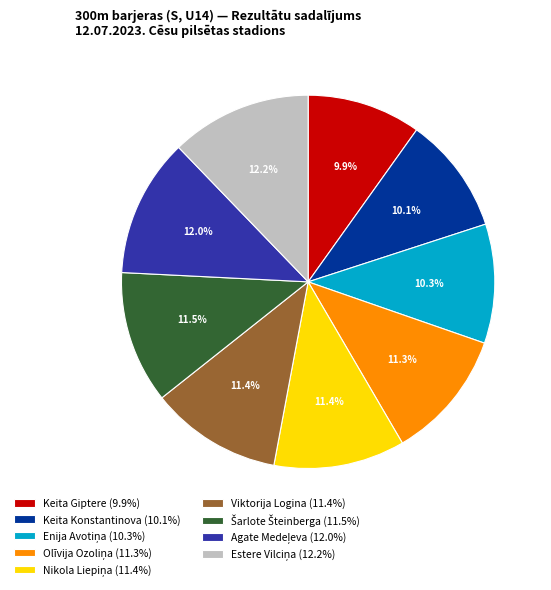

Is it true that Keita Giptere is 16% of the pie?

False